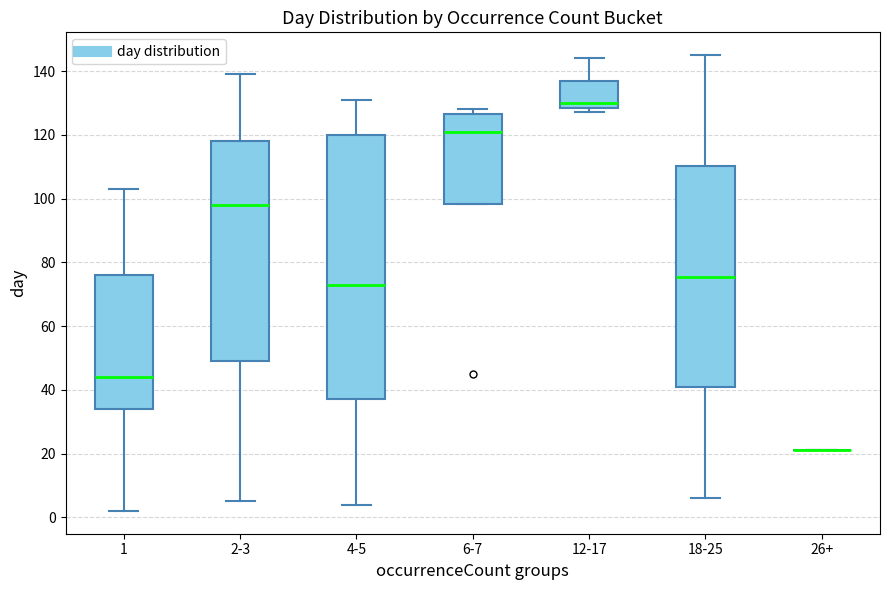

Reading left to right, read every box against the y-axis: the position of its median line, the range the box covers, and the ends of its whiskers. The values are not printed on the chart, so give them approximately, as read against the axis.

1: median 44, box 34 to 76, whiskers 2 to 104
2-3: median 98, box 50 to 118, whiskers 6 to 140
4-5: median 74, box 38 to 120, whiskers 4 to 132
6-7: median 122, box 98 to 126, whiskers 98 to 128
12-17: median 130, box 128 to 138, whiskers 128 (just below the box's lower edge) to 144
18-25: median 76, box 40 to 110, whiskers 6 to 146
26+: box collapsed to a line at 22, whiskers 22 to 22